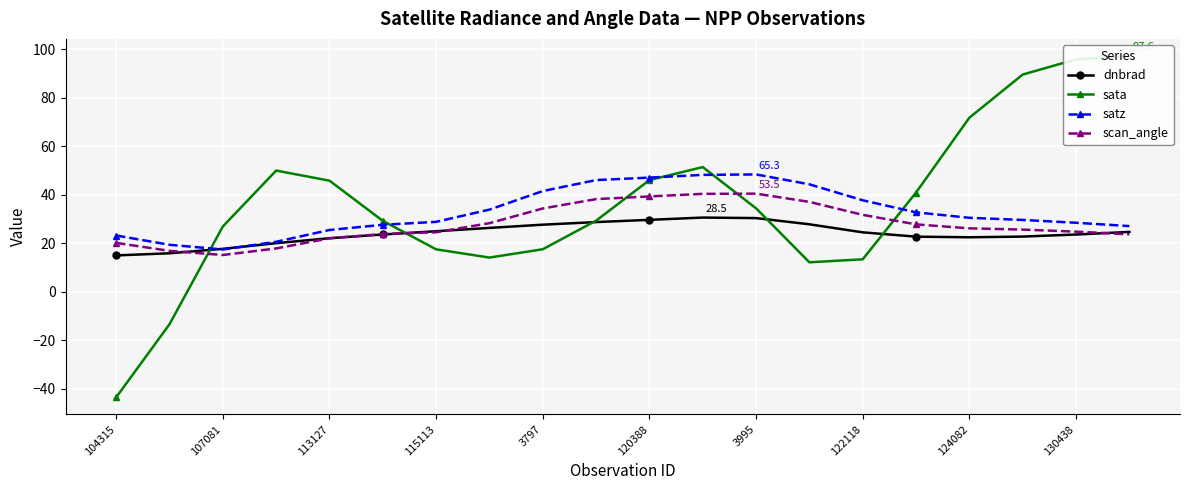

What is the sum of all dnbrad values?

479.9